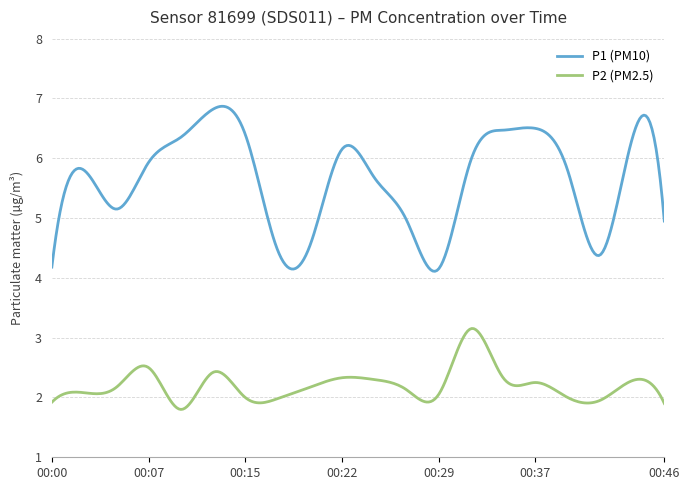

List the series in order of their peak value, lowest first.

P2 (PM2.5), P1 (PM10)